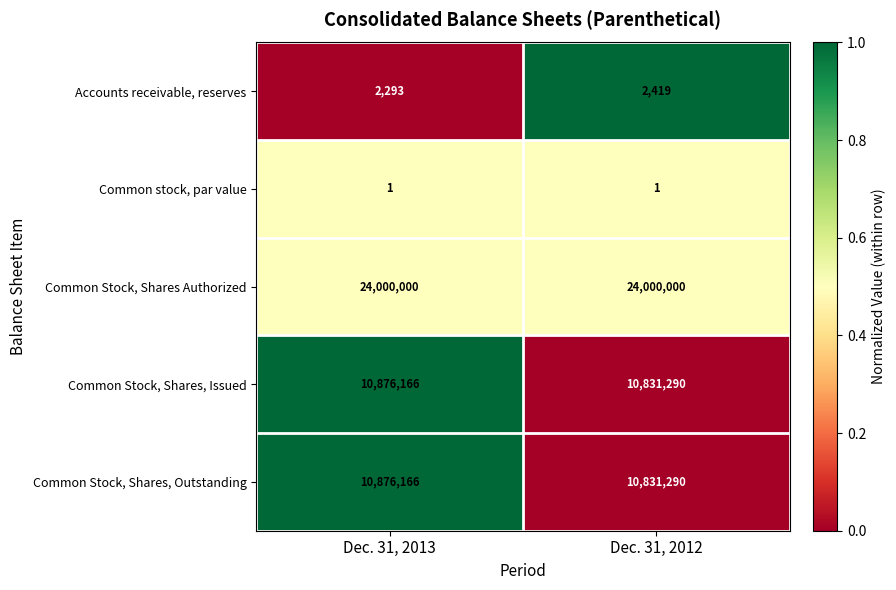

What is the maximum value shown in the chart?

24000000